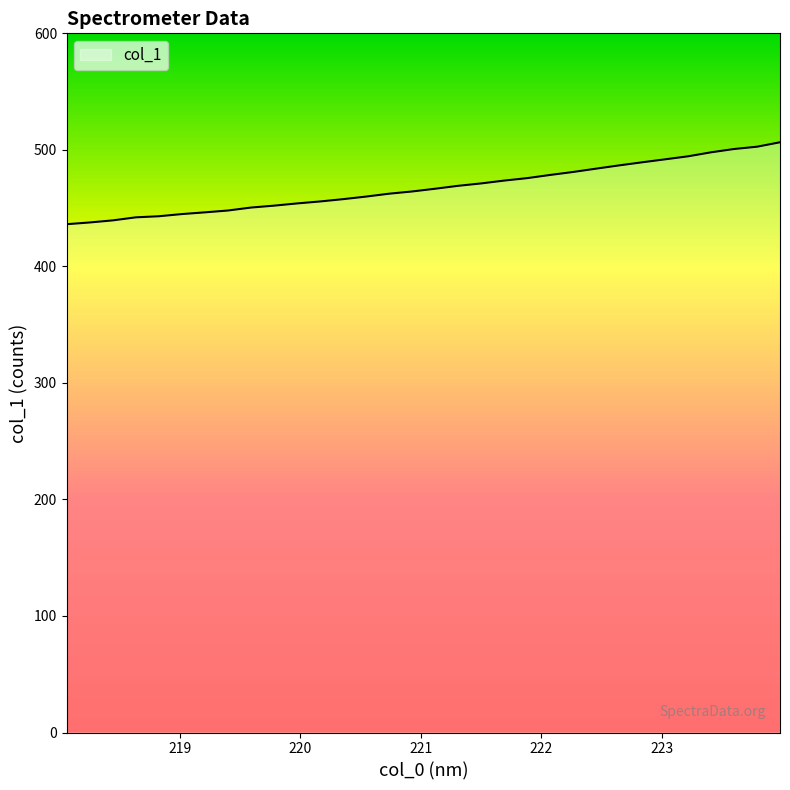

What is the greatest value displayed?

506.5